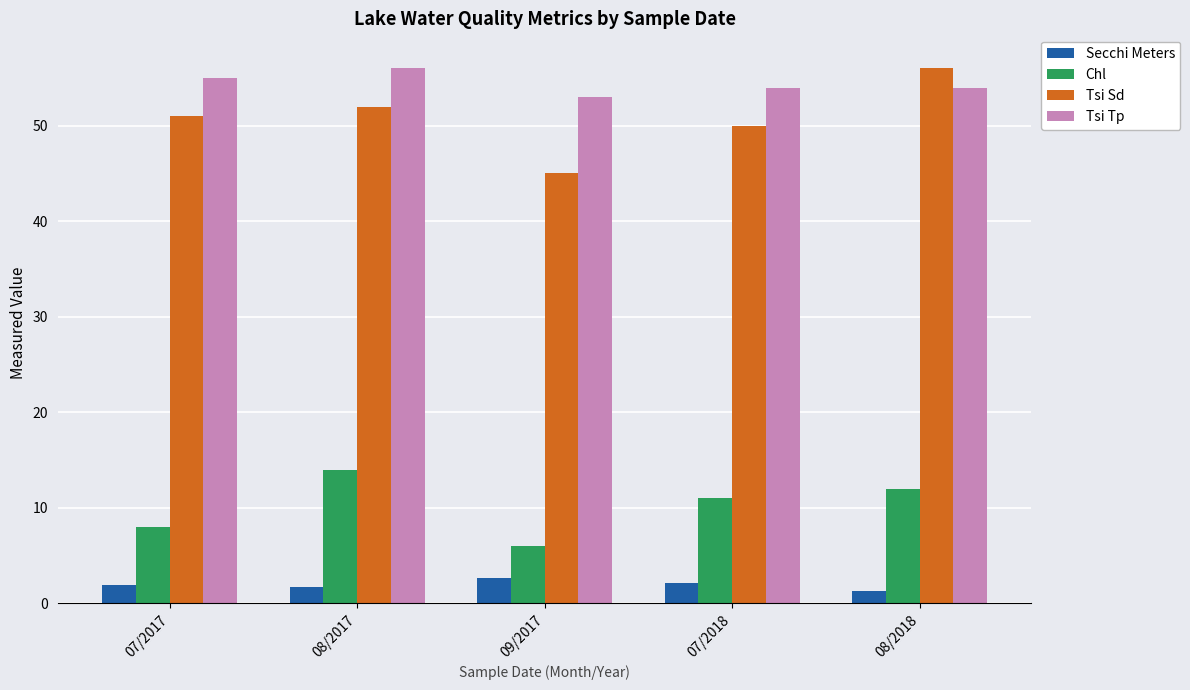

Where is Tsi Sd nearest to the value 50?

07/2018